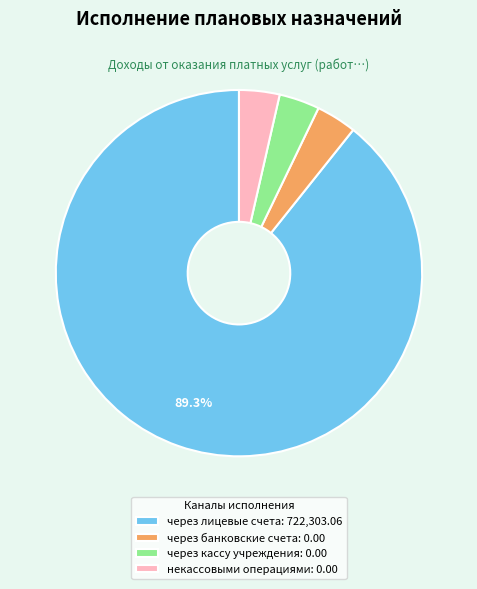

Does any single category account for the majority?

Yes